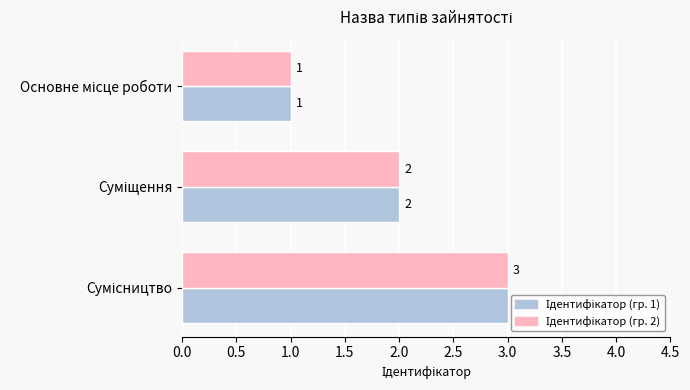

What is the maximum value shown in the chart?

3